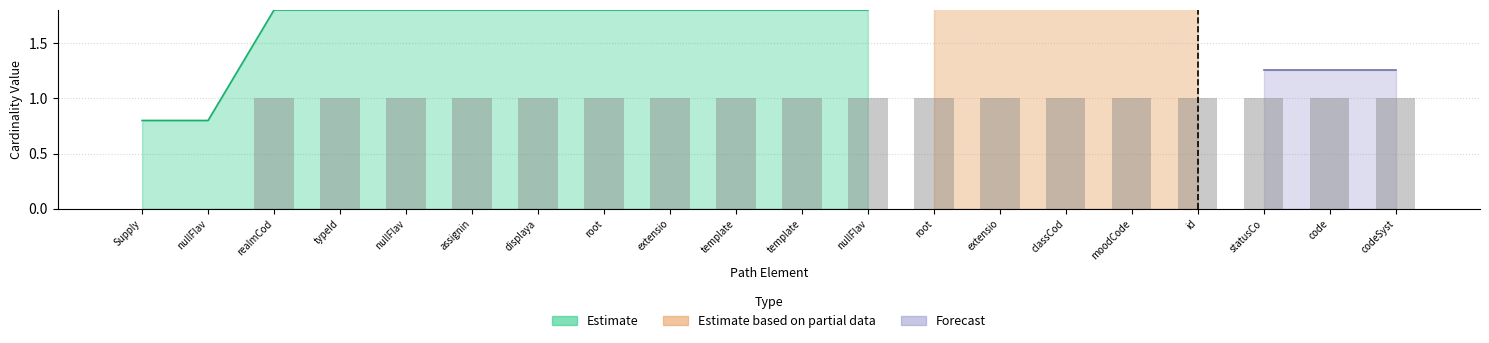

How many groups of bars are there?

20